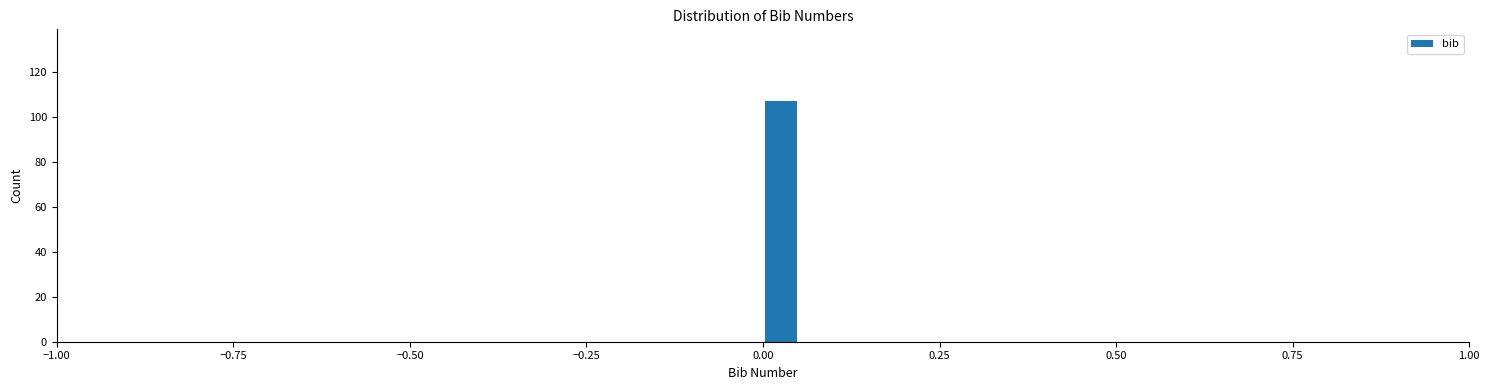

Read against the x-axis, roughly where is the centre of the tallest bar?

0.05